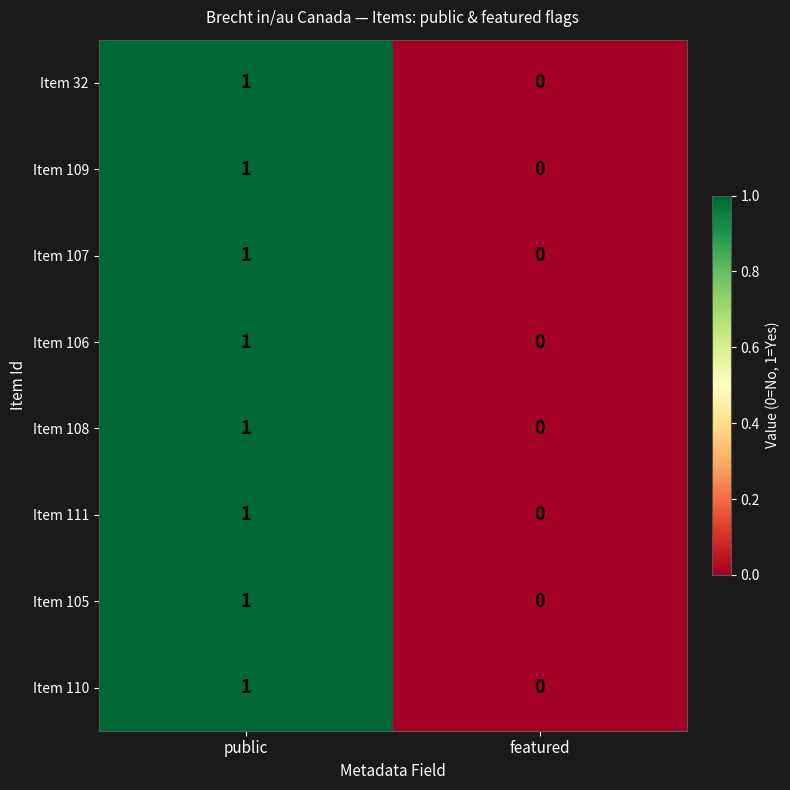

Where is Item 108 nearest to the value 0?

featured